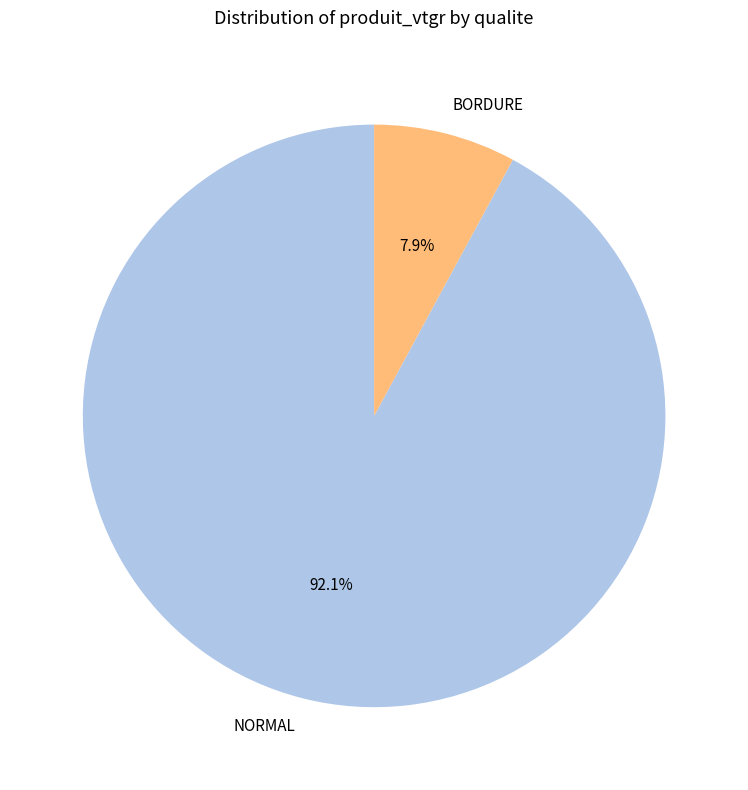

What is the ratio of the value at NORMAL to the value at BORDURE?

11.7